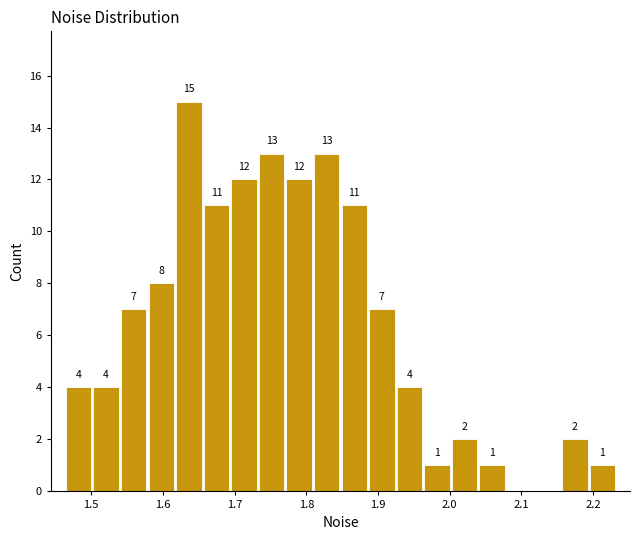

Read against the x-axis, roughly where is the centre of the tallest bar?

1.64